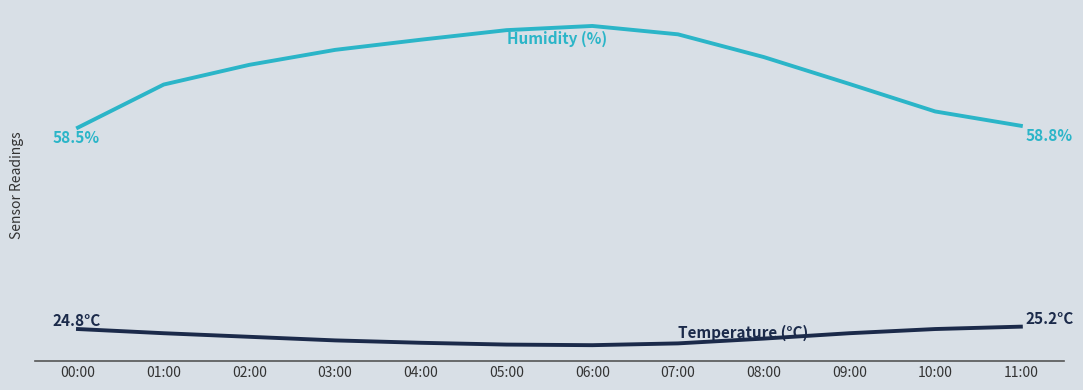

Is this an area chart (filled region under the line)?

No